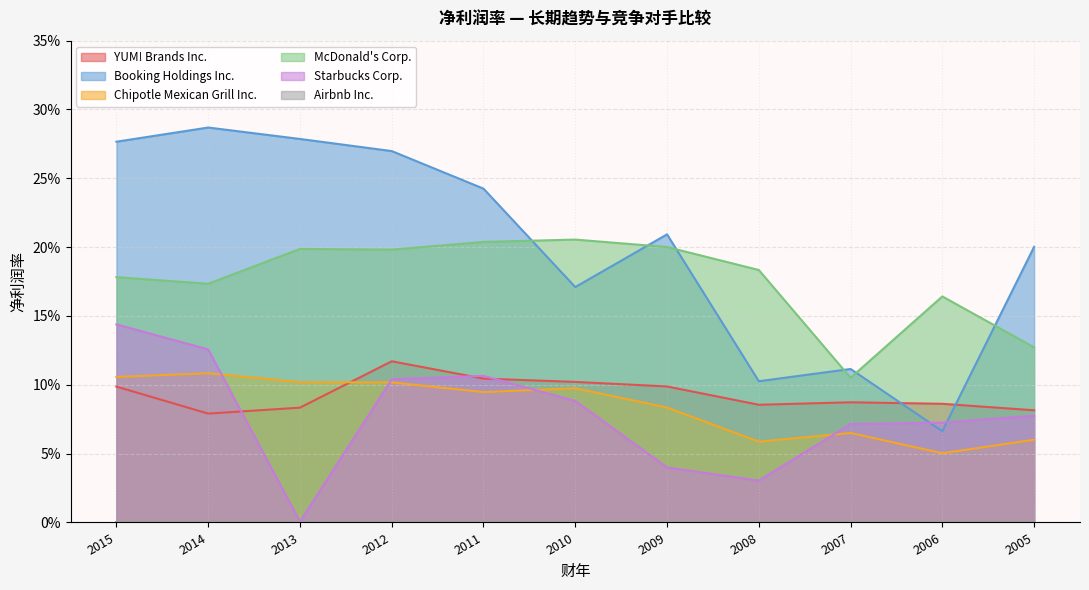

Is it true that Booking Holdings Inc. equals 0.1 at 2005?

False